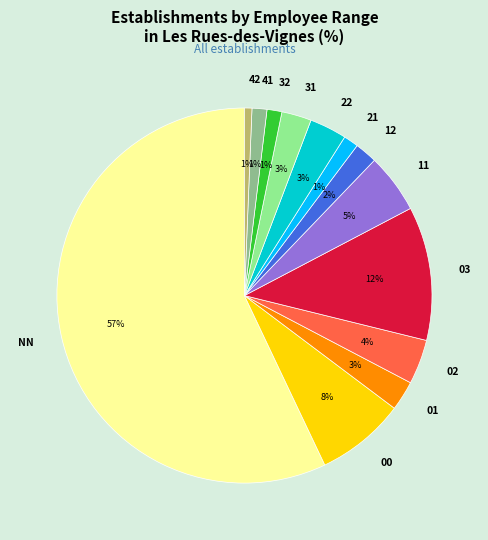

Is there any slice that represents more than half of the pie?

Yes